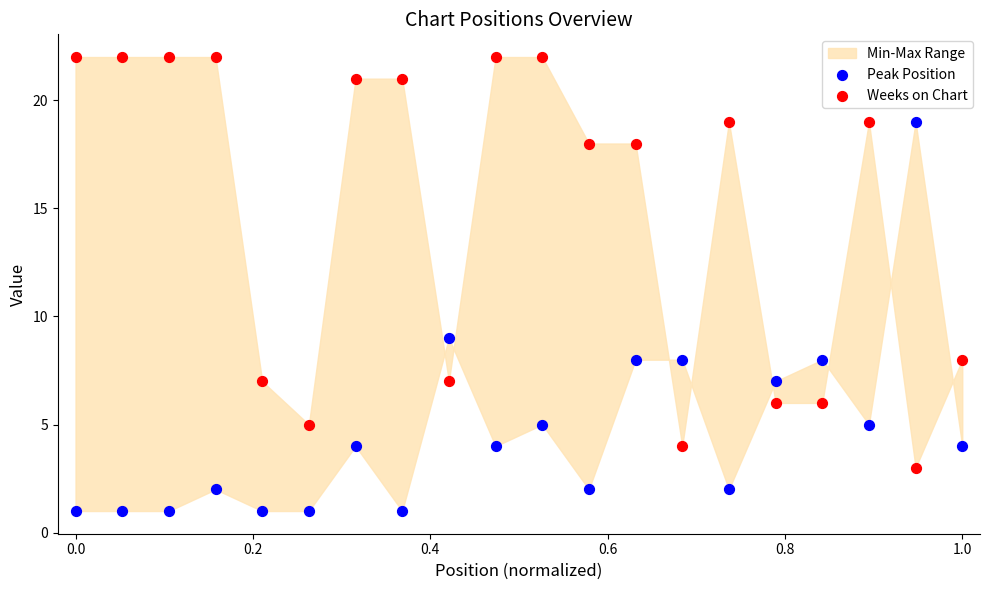

Which series reaches the maximum Y coordinate?

Weeks on Chart